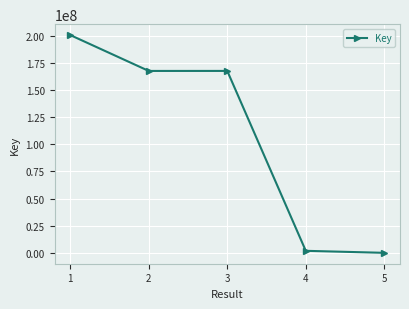

What is the sum of all values?

537411145